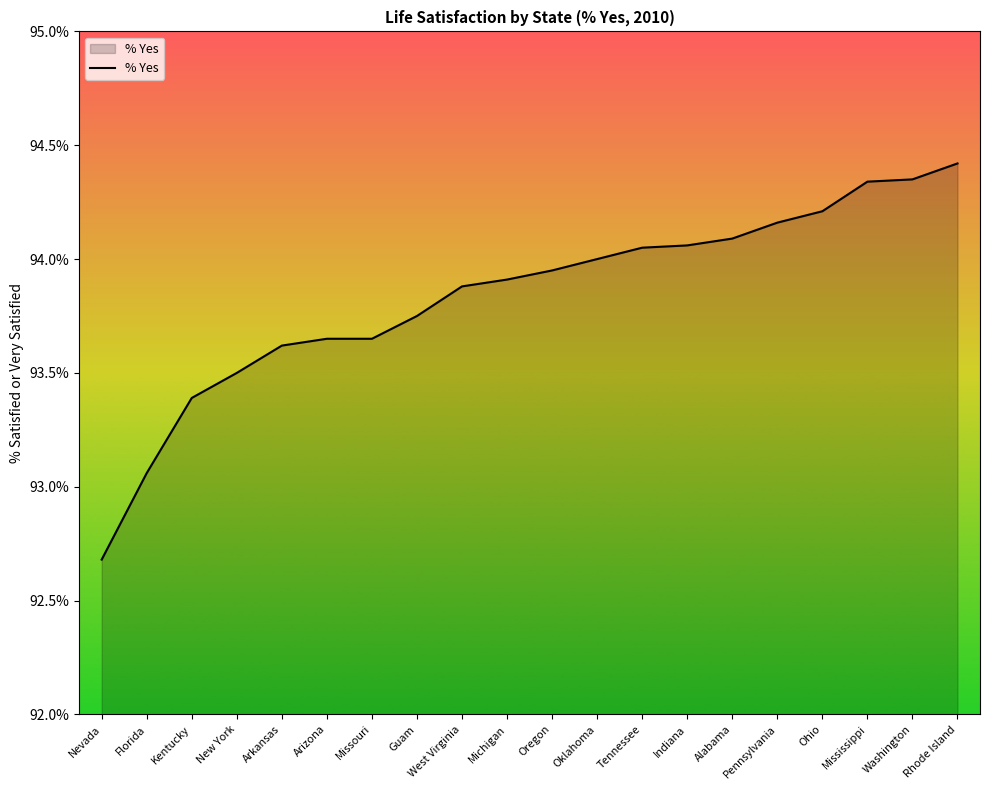

The chart shows a value of 38.1 at Nevada. True or false?

False